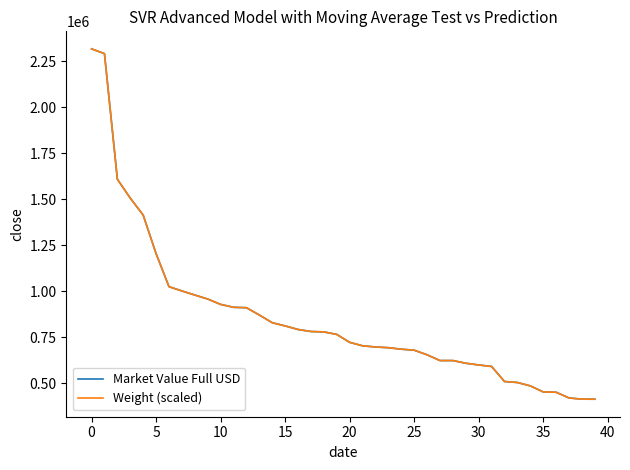

How many lines are shown in the chart?

2